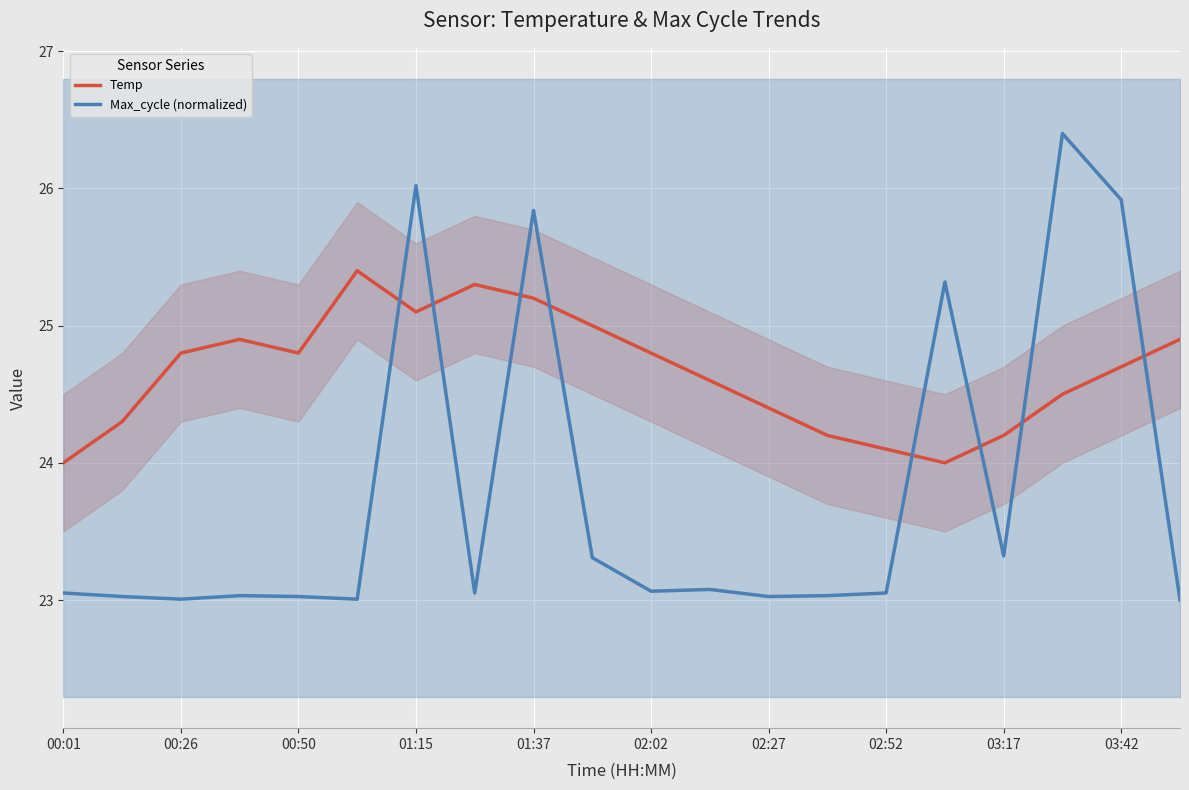

How many intersections are there between Temp and Max_cycle (normalized)?

8